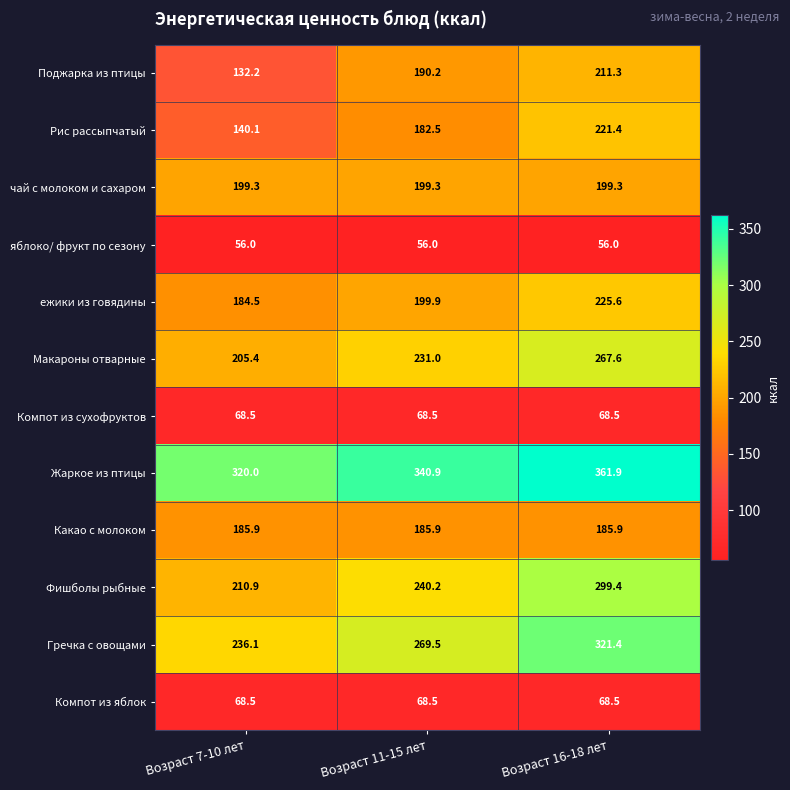

What is the minimum value for ежики из говядины?

184.5